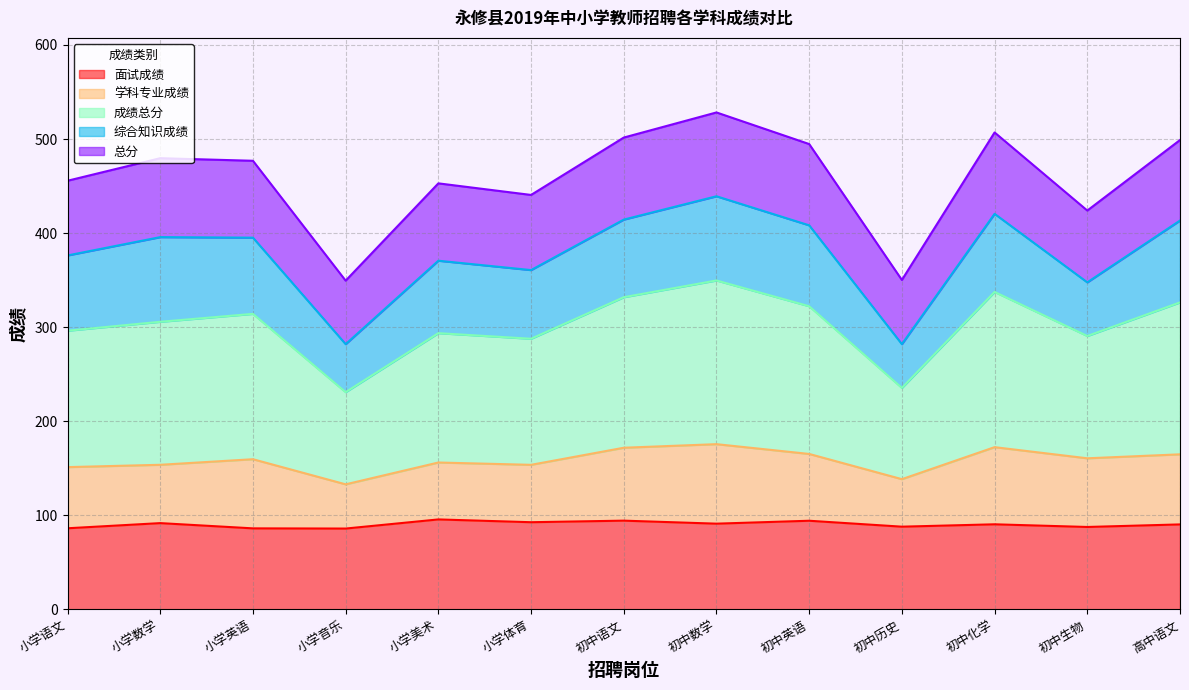

Is it true that 面试成绩 equals 43.1 at 初中历史?

False